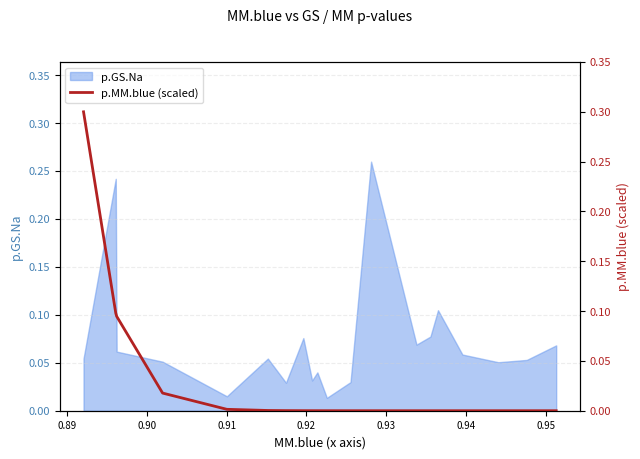

How many values are above zero?

19